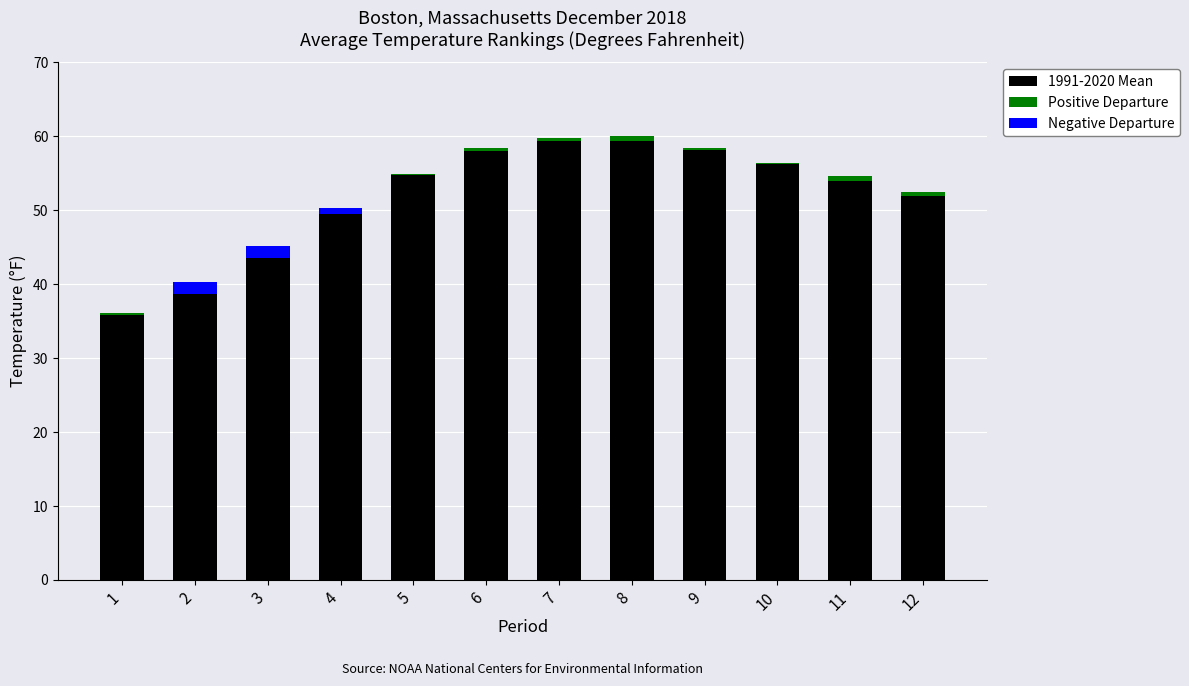

List the labels in order of 1991-2020 Mean value, smallest first.

1, 2, 3, 4, 12, 11, 5, 10, 6, 9, 8, 7